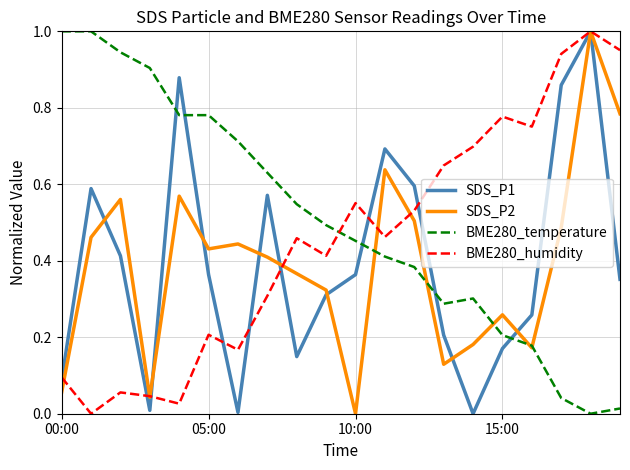

Which series has the largest total across all categories?

BME280_temperature